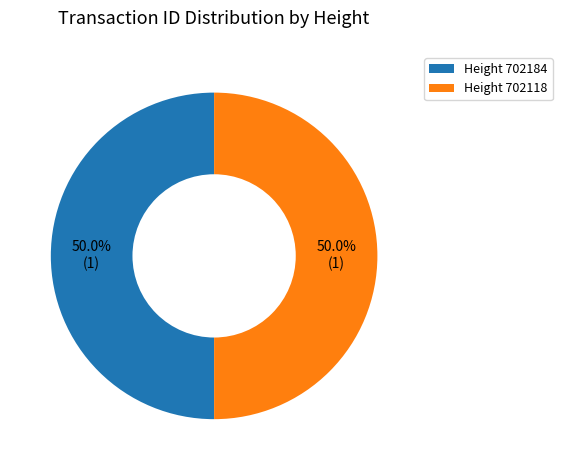

How much of the chart is everything except Height 702184?

50.0%